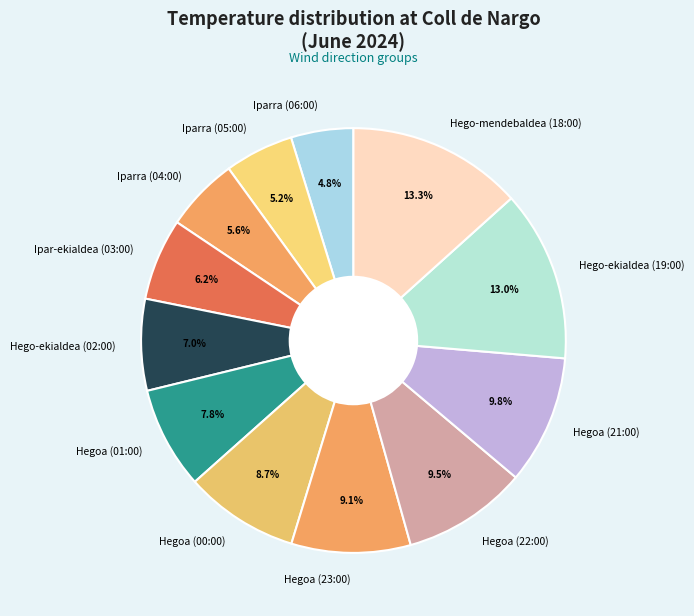

Which has a higher value, Hegoa (21:00) or Hegoa (01:00)?

Hegoa (21:00)